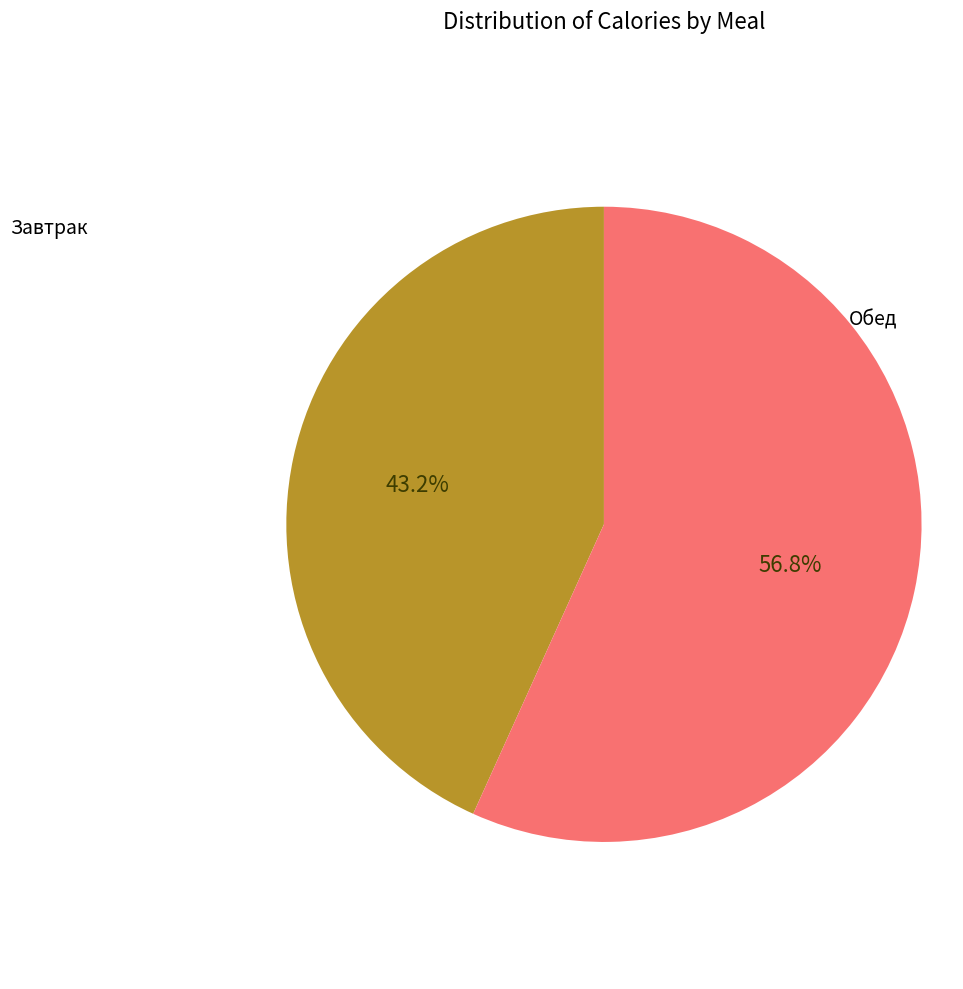

Is there a majority slice in this chart?

Yes